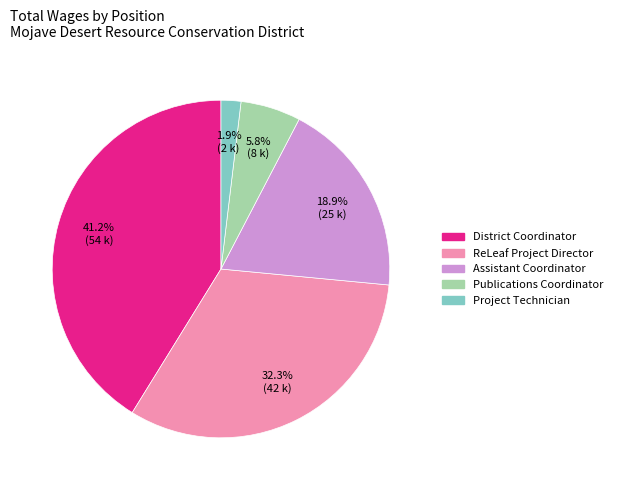

True or false: Publications Coordinator accounts for 6% of the total.

True